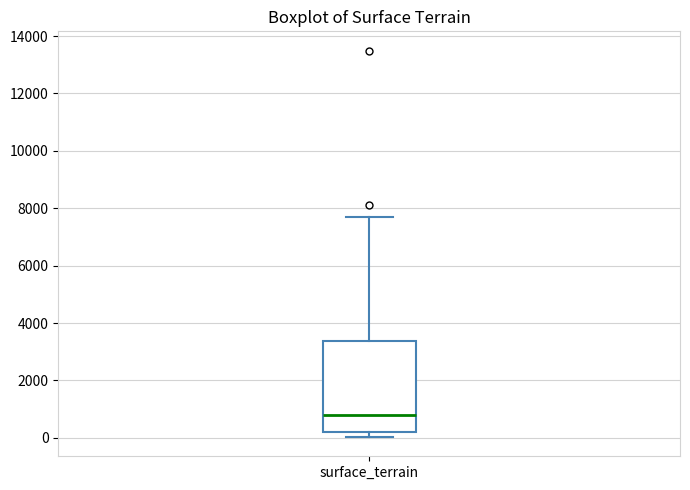

Where does the median line of the box for surface_terrain sit on the y-axis? The values are not printed on the chart, so give them approximately, as read against the axis.

800